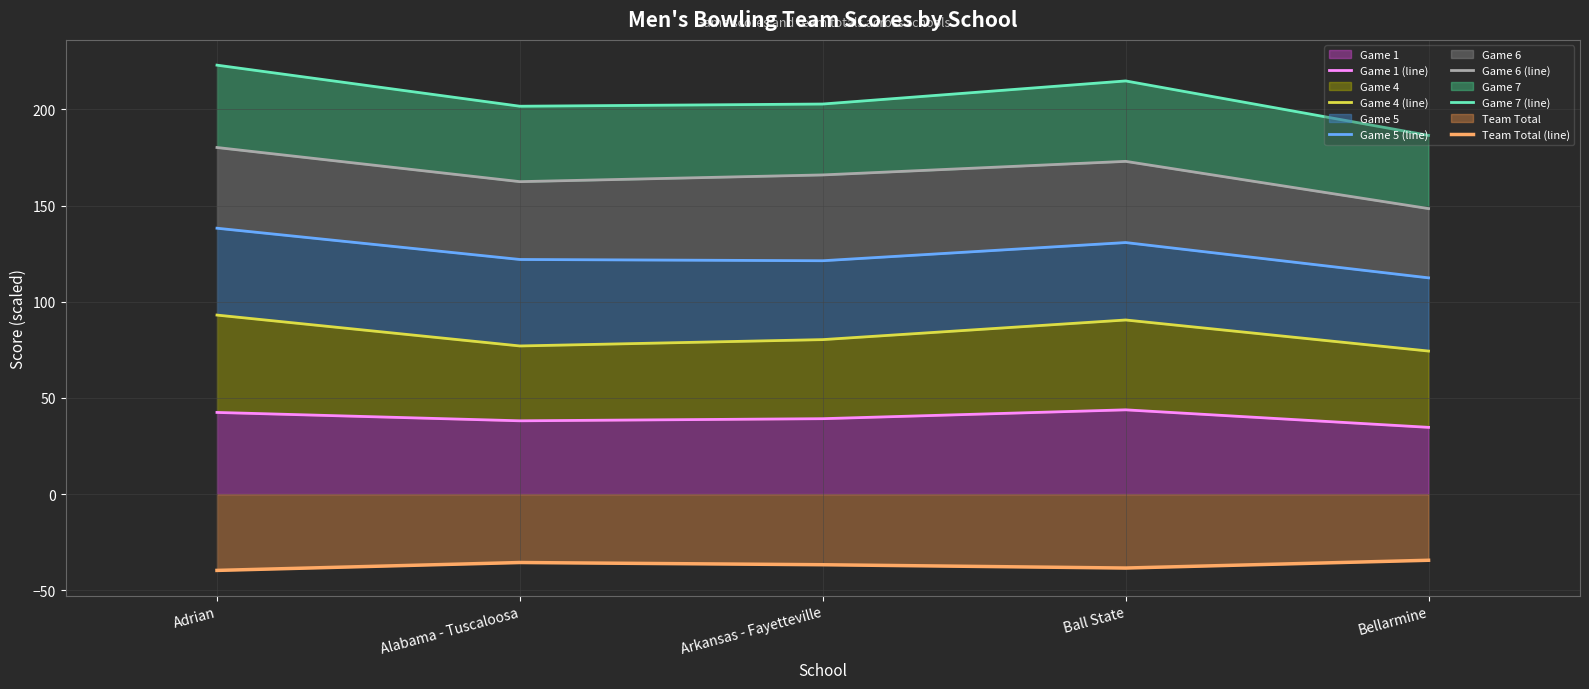

True or false: Game 4 (line) and Game 1 (line) cross at least once.

False